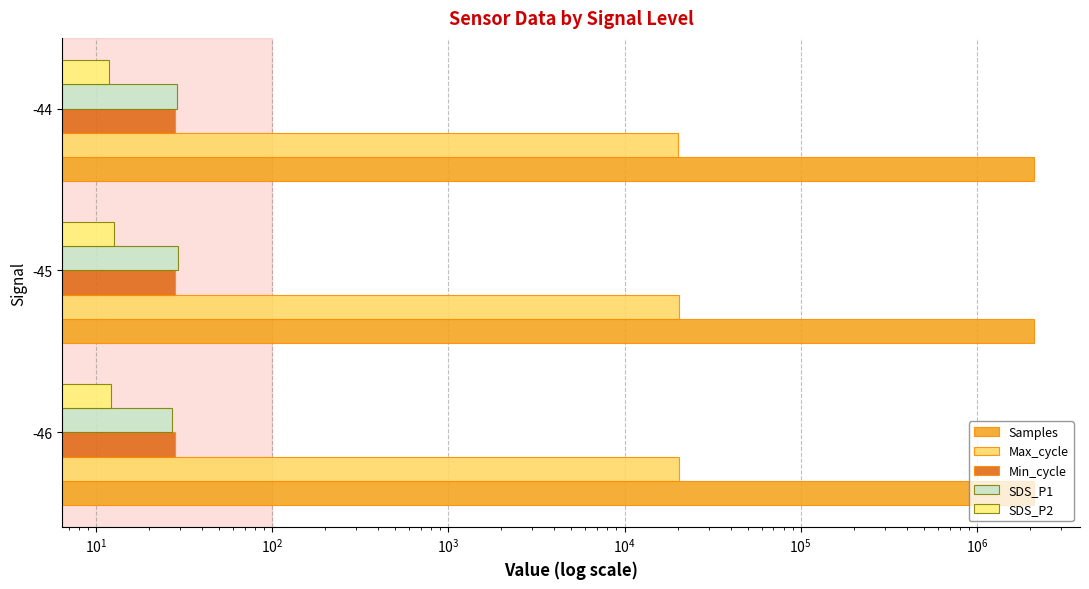

True or false: Min_cycle has a value of 0.2 at $\mathdefault{10^{-1}}$.

False